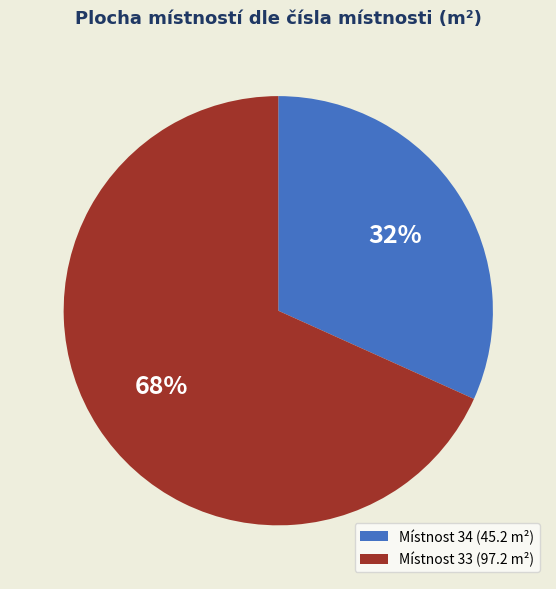

Is it true that Místnost 34 (45.2 m²) is 32% of the pie?

True